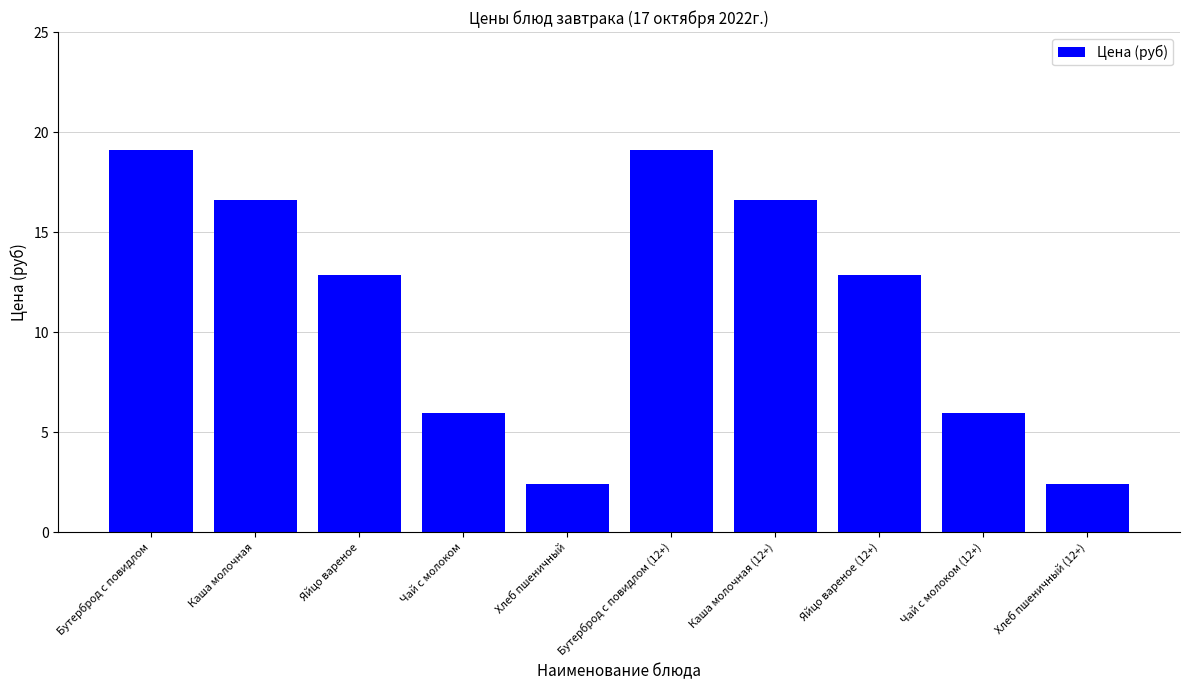

What is the label of the 6th bar from the left?

Бутерброд с повидлом (12+)